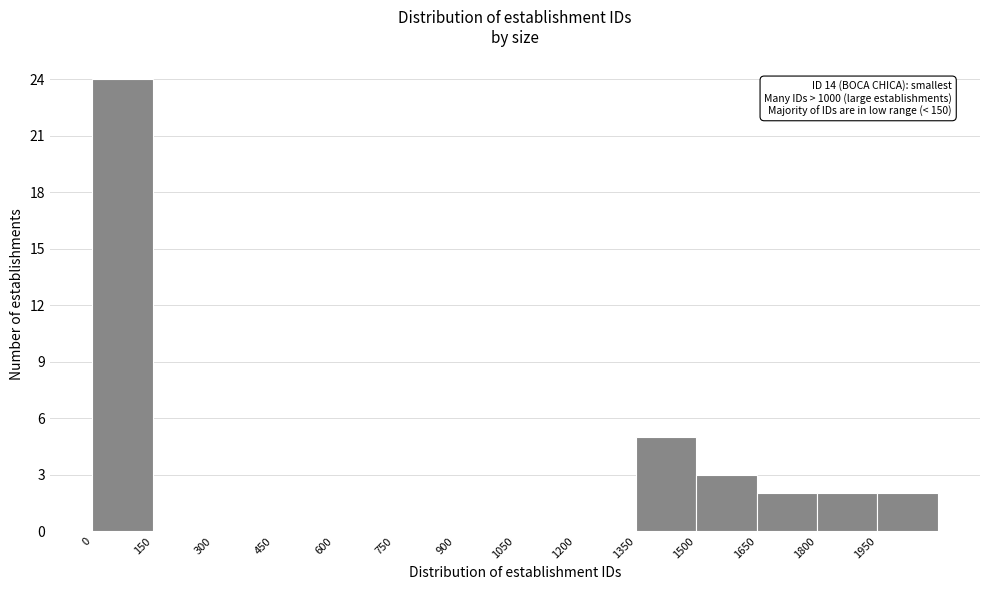

Over which range of the x-axis is the bar tallest?

0 to 150